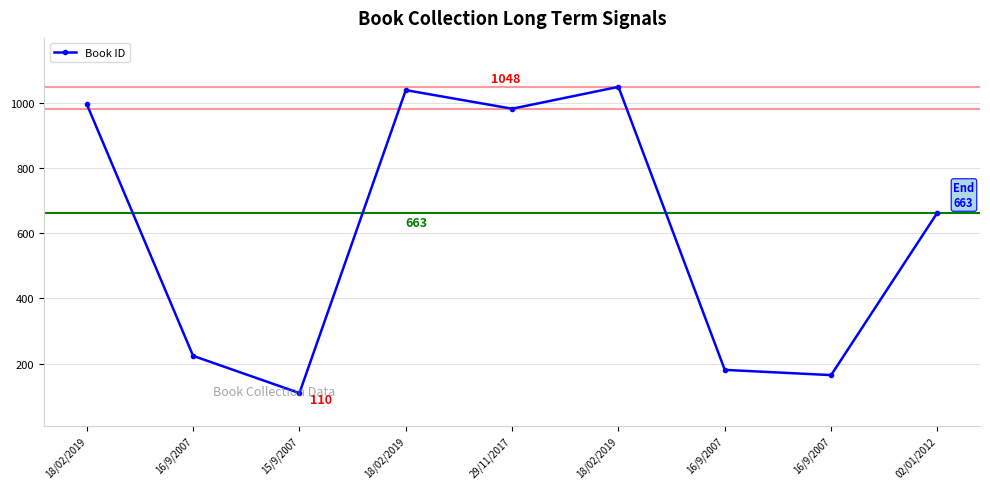

How many lines are shown in the chart?

1